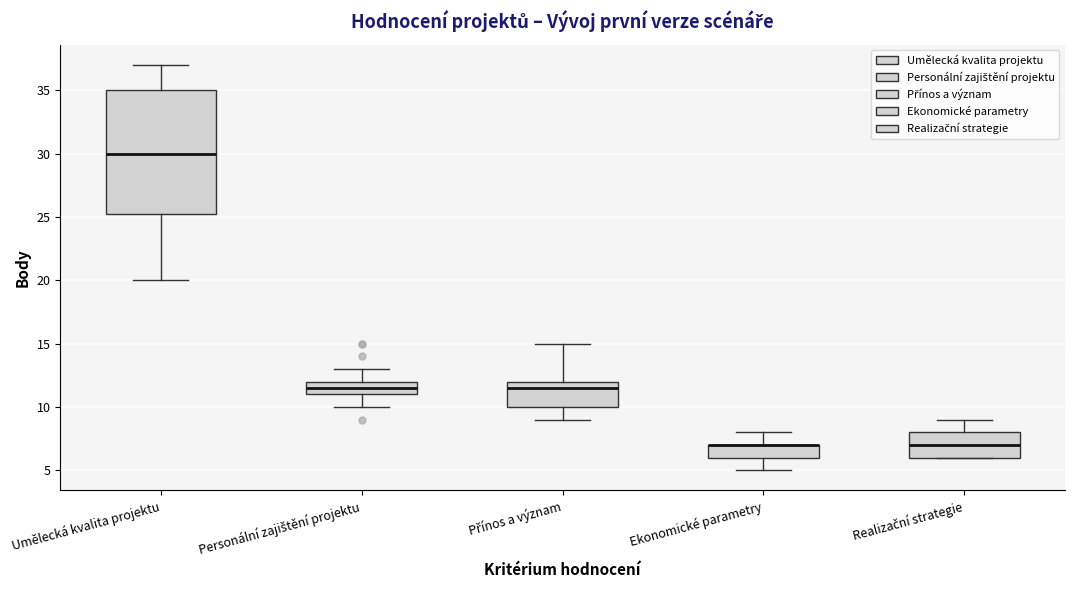

Reading left to right, transcribe this box plot: for each box, give where its median line is, the range the box spans, and where its two whiskers end, as read against the y-axis. The values are not printed on the chart, so give them approximately, as read against the axis.

Umělecká kvalita projektu: median 30.0, box 25.5 to 35.0, whiskers 20.0 to 37.0
Personální zajištění projektu: median 11.5, box 11.0 to 12.0, whiskers 10.0 to 13.0
Přínos a význam: median 11.5, box 10.0 to 12.0, whiskers 9.0 to 15.0
Ekonomické parametry: median 7.0 (drawn on the box's upper edge), box 6.0 to 7.0, whiskers 5.0 to 8.0
Realizační strategie: median 7.0, box 6.0 to 8.0, whiskers 6.0 to 9.0